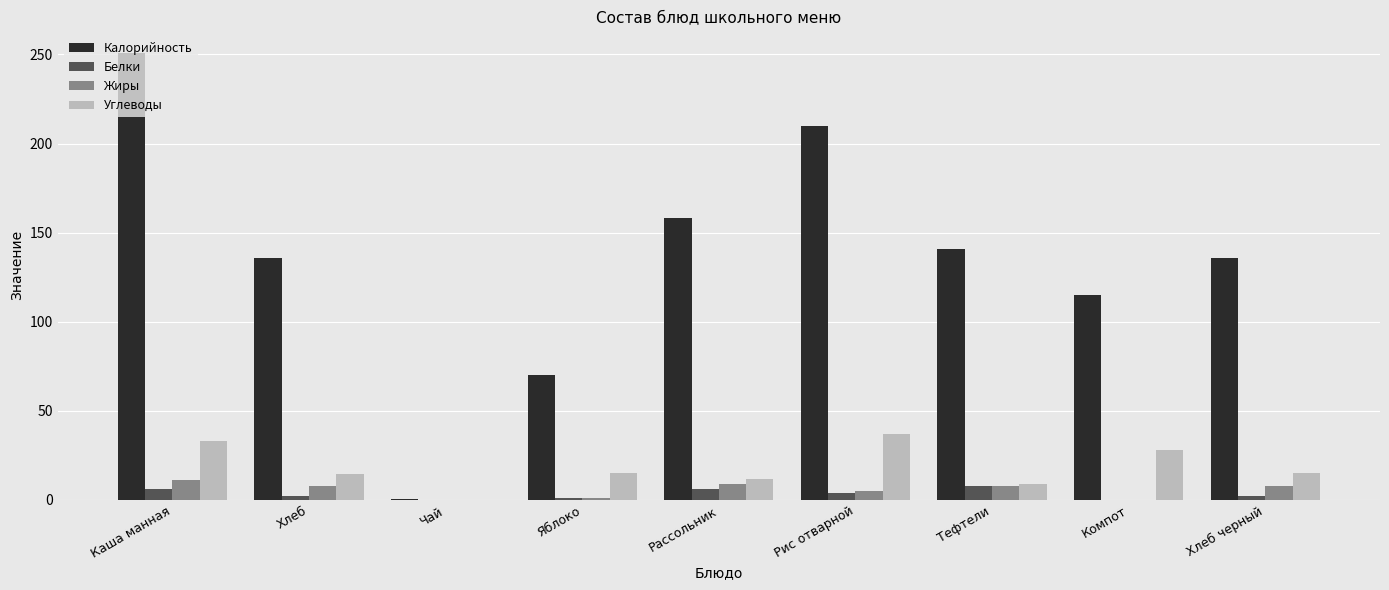

What is the difference between the Калорийность values at Каша манная and Компот?

136.0